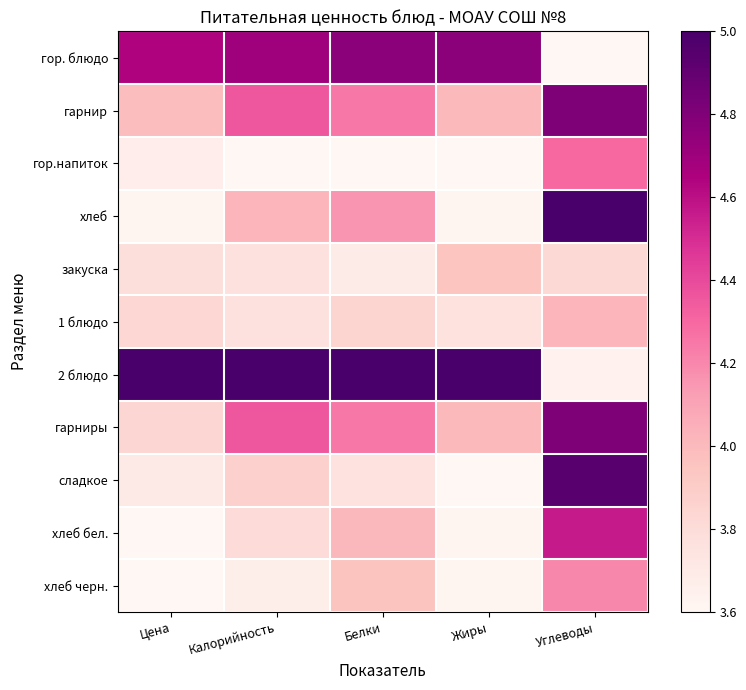

What is the spread (max minus min) of values at Цена?

1.4